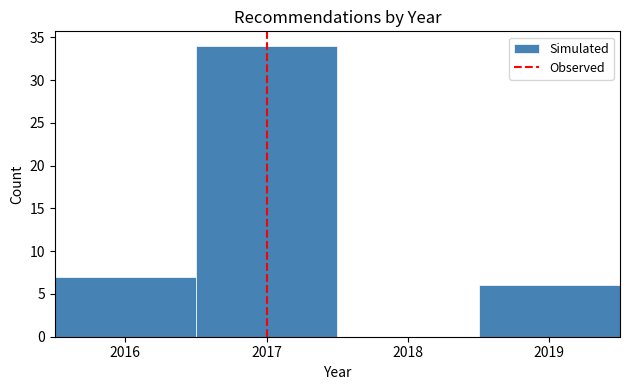

What is the height of the bar covering 2016.5 to 2017.5 on the x-axis? The values are not printed on the chart, so give them approximately, as read against the axis.

34